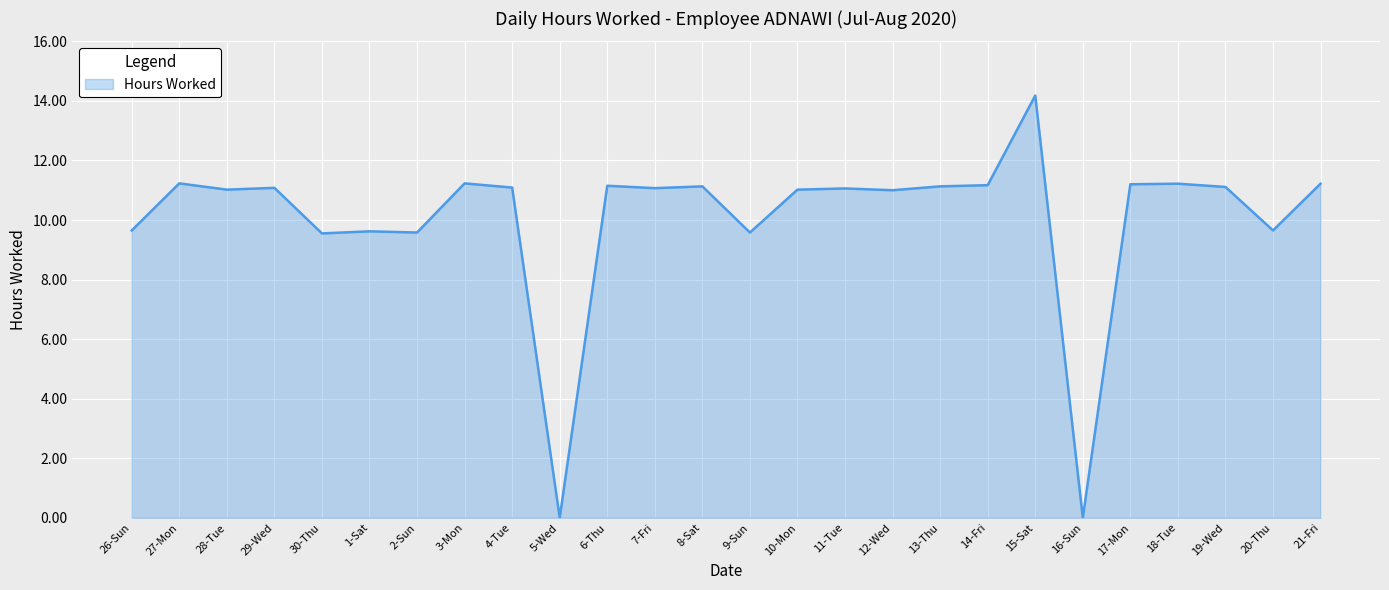

Between 16-Sun and 28-Tue, which is larger?

28-Tue